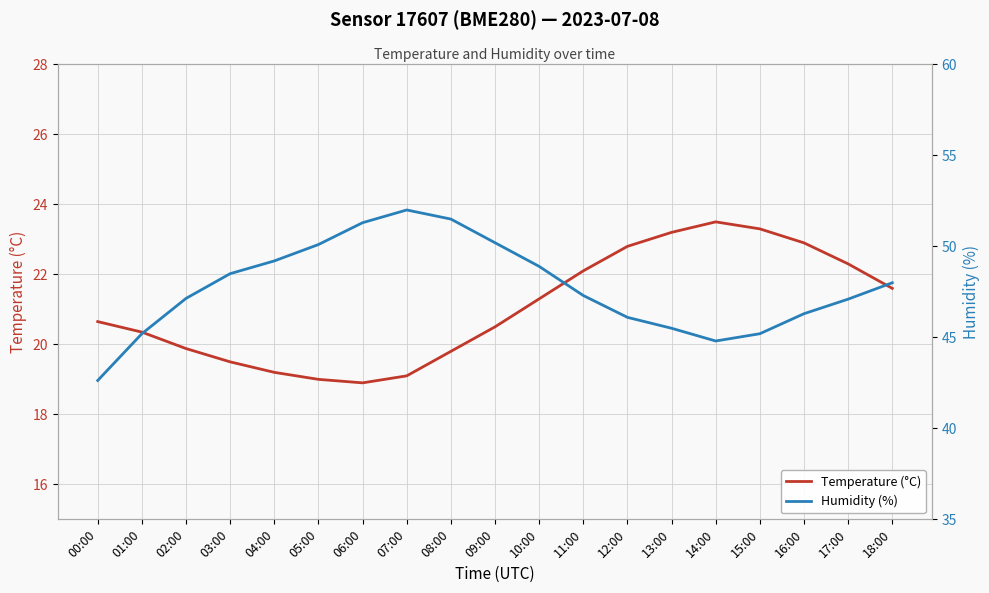

List the series in order of their peak value, lowest first.

Temperature (°C), Humidity (%)